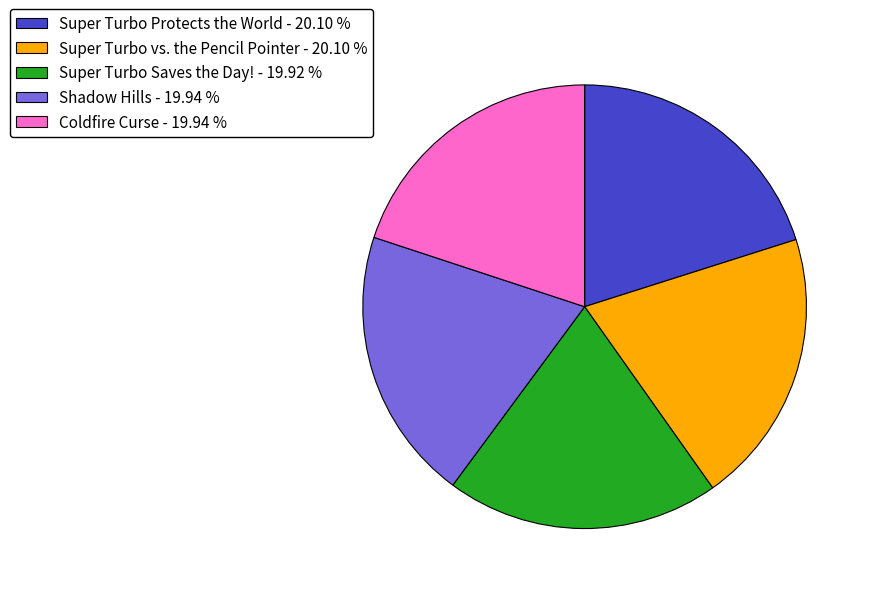

Does Shadow Hills - 19.94 % account for over 50% of the chart?

No